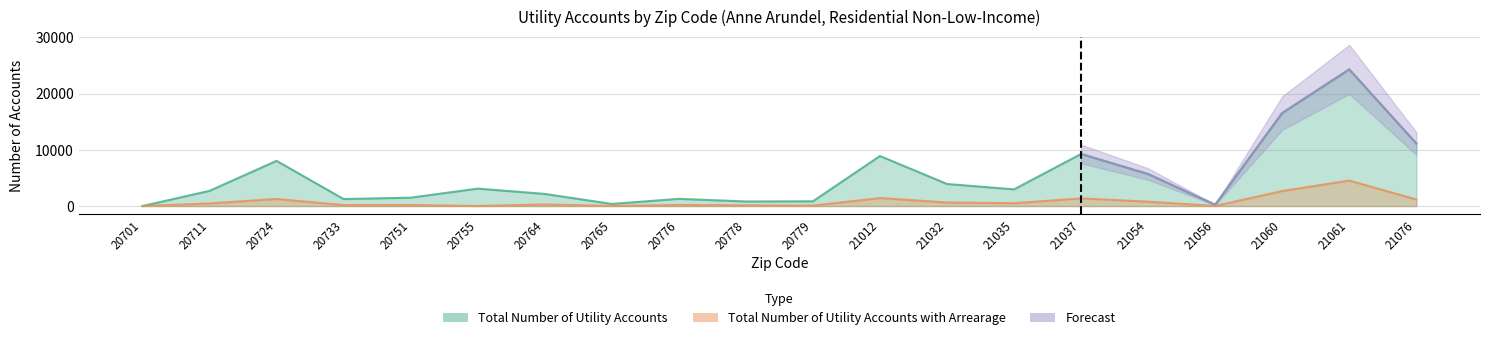

Reading right to left, what are all the values shown in this chart?

Total Number of Utility Accounts: 21076=11134	21061=24304	21060=16543	21056=227	21054=5691	21037=9265	21035=2968	21032=3925	21012=8900	20779=845	20778=811	20776=1283	20765=373	20764=2158	20755=3102	20751=1489	20733=1246	20724=8038	20711=2700	20701=2
Total Number of Utility Accounts with Arrearage: 21076=1166	21061=4537	21060=2673	21056=21	21054=777	21037=1364	21035=510	21032=634	21012=1423	20779=77	20778=137	20776=199	20765=24	20764=286	20755=6	20751=186	20733=178	20724=1258	20711=466	20701=2